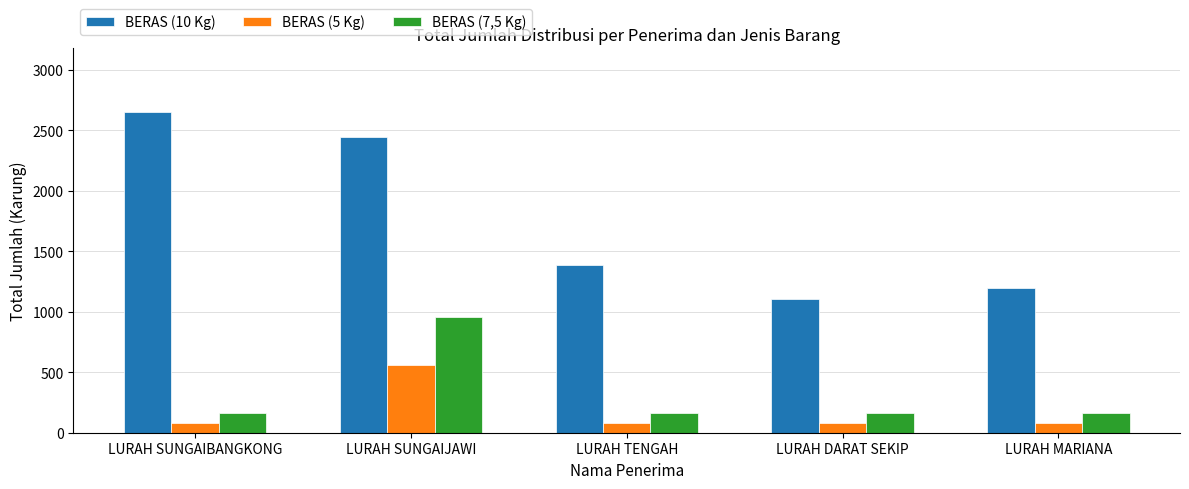

Reading left to right, what are all the values shown in this chart?

BERAS (10 Kg): LURAH SUNGAIBANGKONG=2648	LURAH SUNGAIJAWI=2442	LURAH TENGAH=1384	LURAH DARAT SEKIP=1107	LURAH MARIANA=1195
BERAS (5 Kg): LURAH SUNGAIBANGKONG=80	LURAH SUNGAIJAWI=560	LURAH TENGAH=80	LURAH DARAT SEKIP=80	LURAH MARIANA=80
BERAS (7,5 Kg): LURAH SUNGAIBANGKONG=160	LURAH SUNGAIJAWI=960	LURAH TENGAH=160	LURAH DARAT SEKIP=160	LURAH MARIANA=160